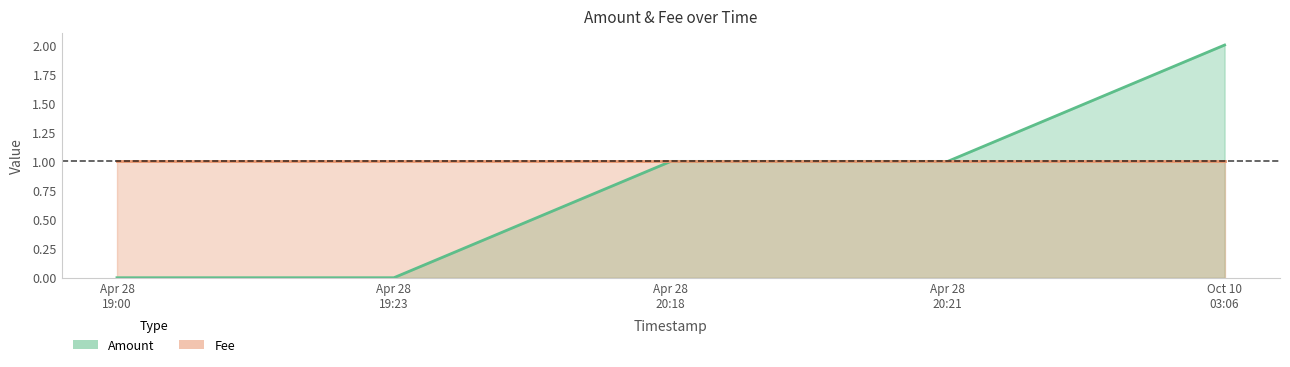

What is the minimum value for Fee?

1